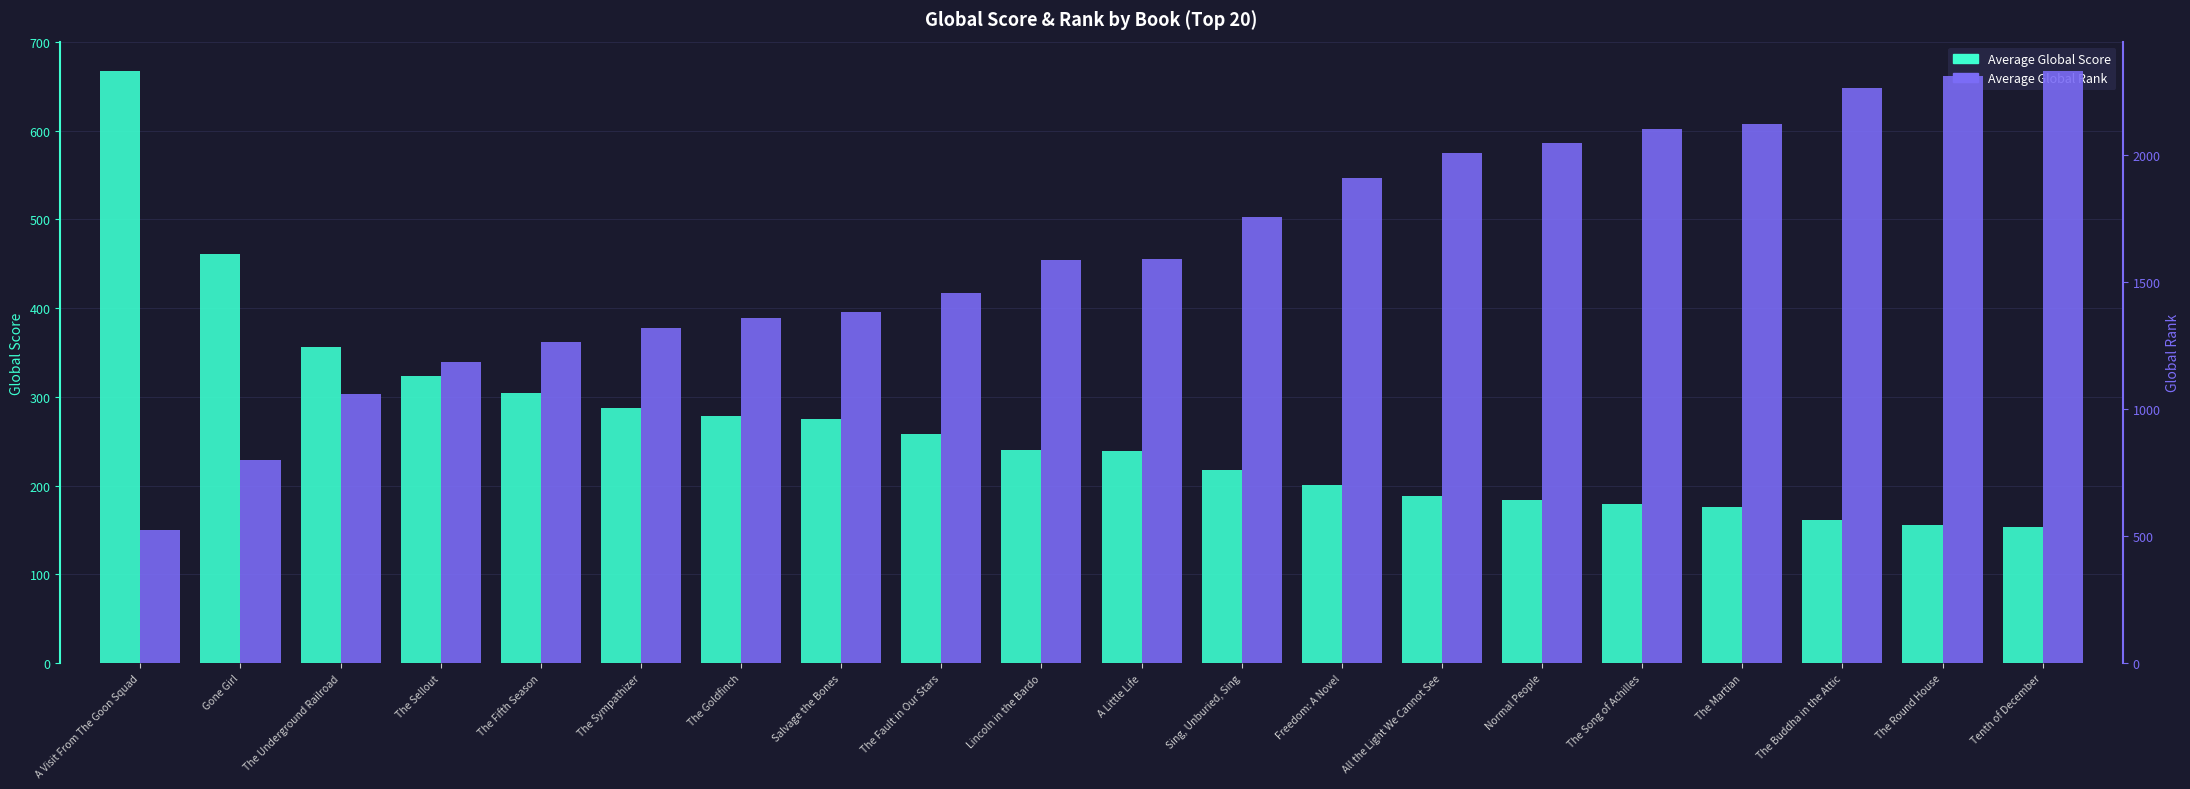

List the labels in order of Average Global Rank value, smallest first.

A Visit From The Goon Squad, Gone Girl, The Underground Railroad, The Sellout, The Fifth Season, The Sympathizer, The Goldfinch, Salvage the Bones, The Fault in Our Stars, Lincoln in the Bardo, A Little Life, Sing, Unburied, Sing, Freedom: A Novel, All the Light We Cannot See, Normal People, The Song of Achilles, The Martian, The Buddha in the Attic, The Round House, Tenth of December